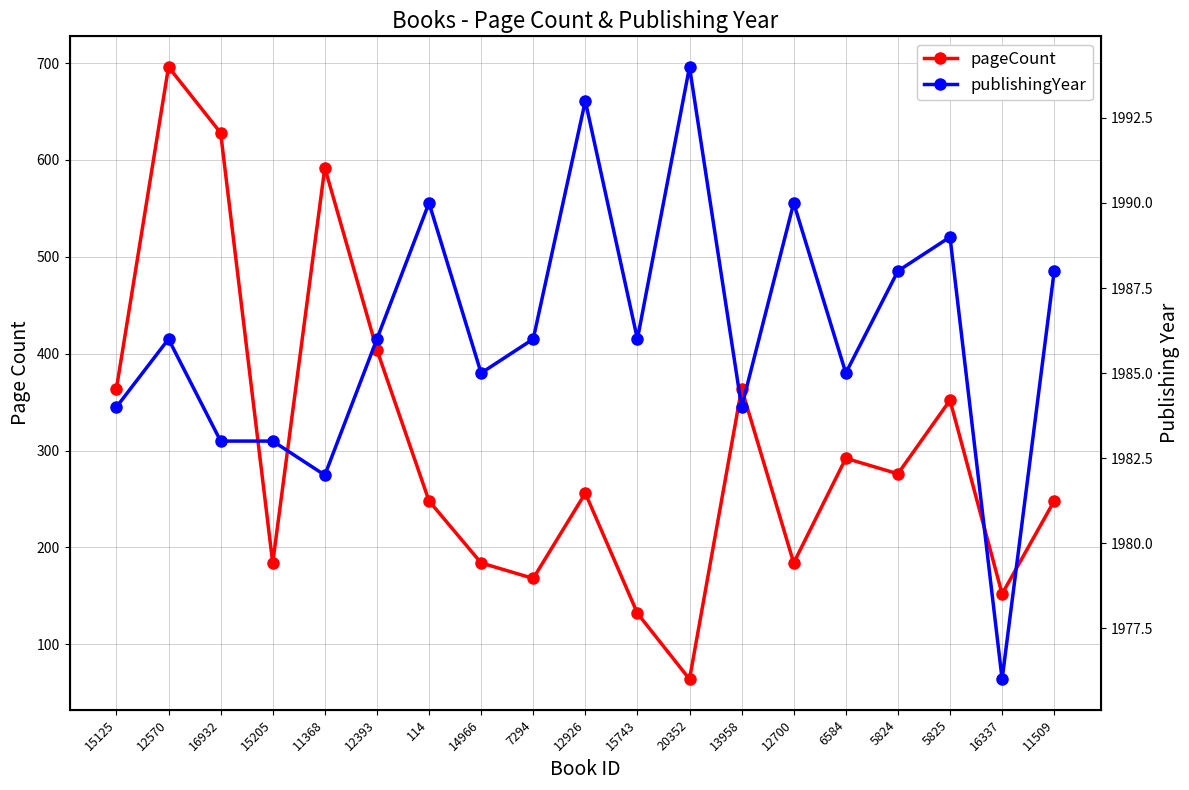

True or false: publishingYear and pageCount cross at least once.

False